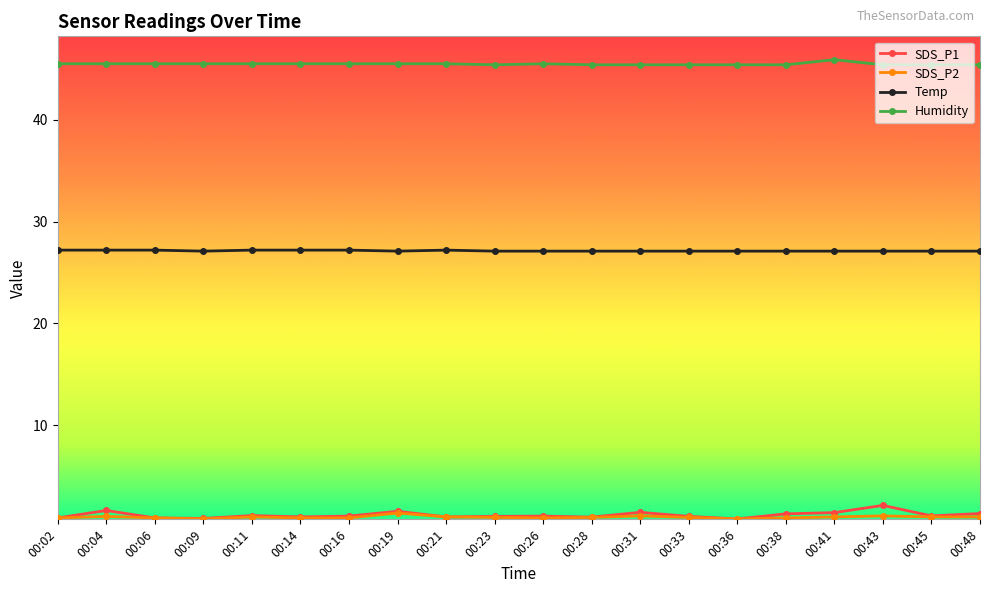

True or false: SDS_P2 has a value of 0.9 at 00:14.

True